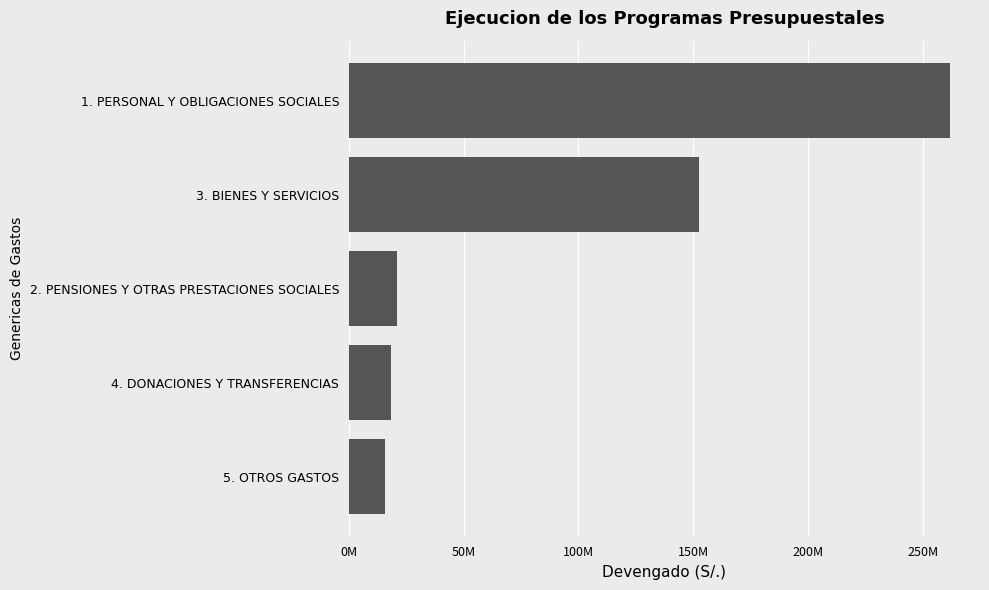

Does the chart contain any negative values?

No